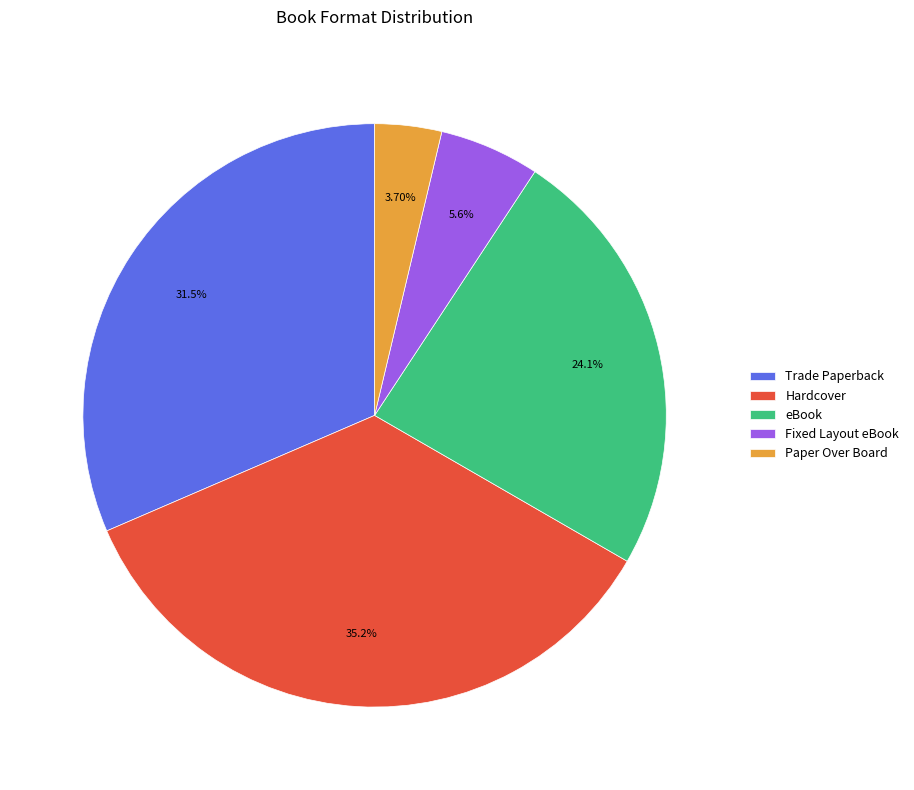

Does any single category account for the majority?

No